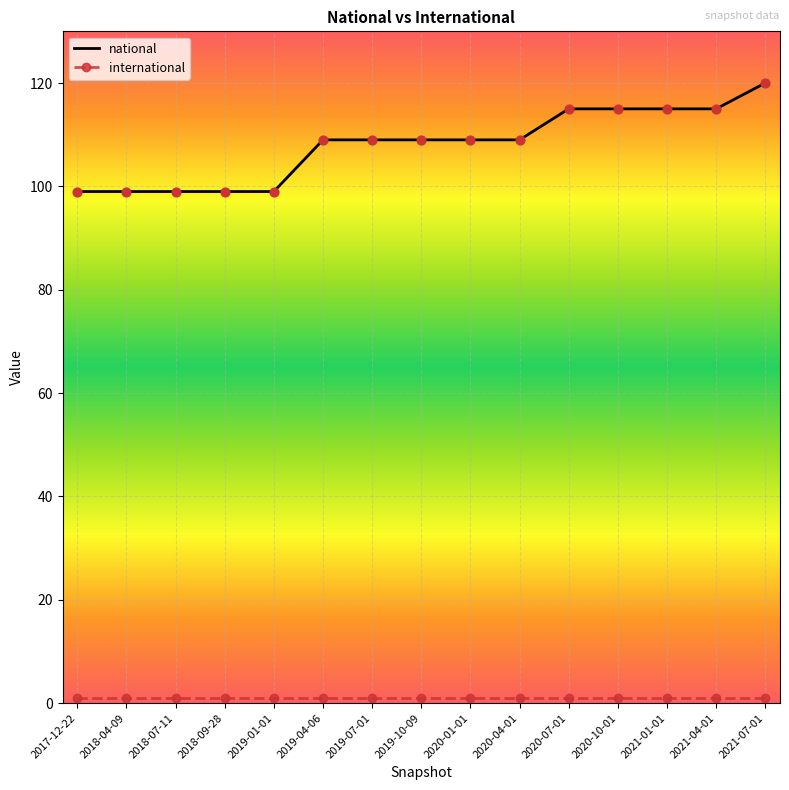

At which category does the chart reach its peak across all series?

2021-07-01